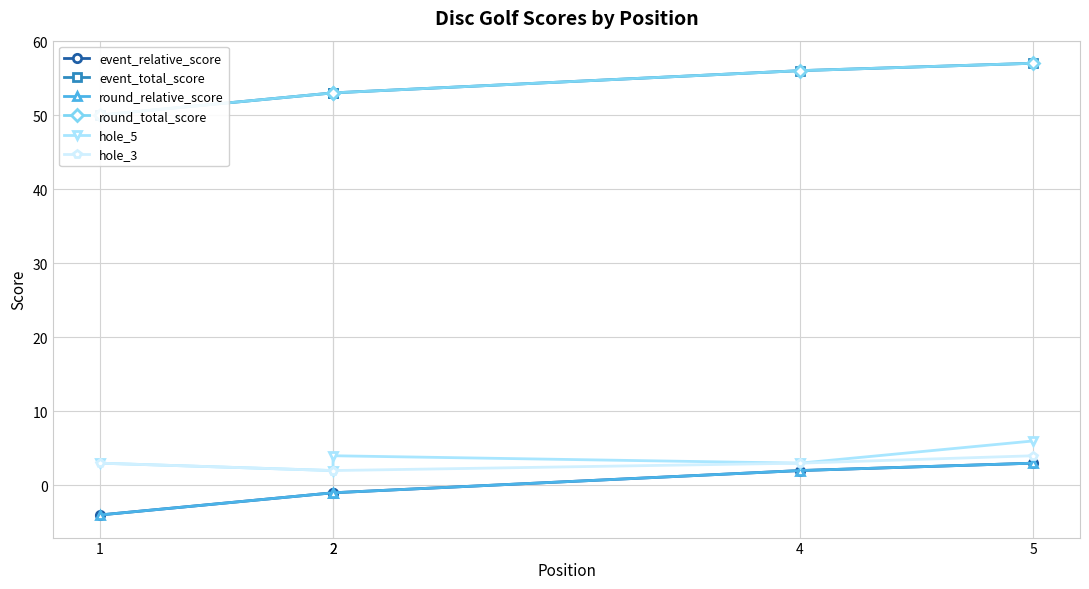

Is it true that round_total_score equals 95 at 2?

False